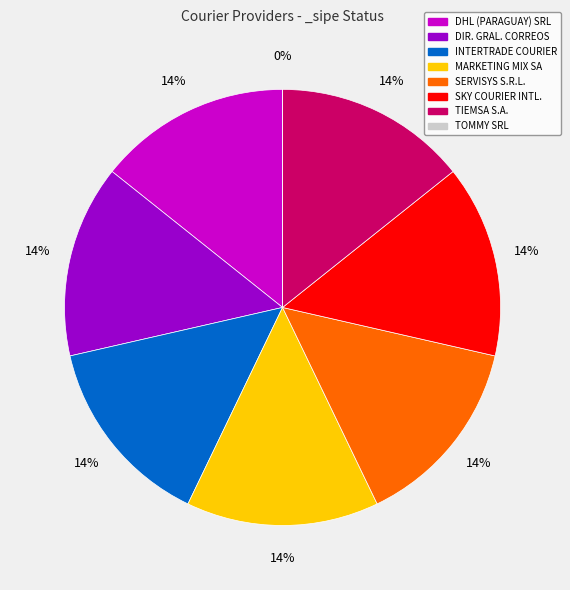

How many segments does this pie chart have?

8